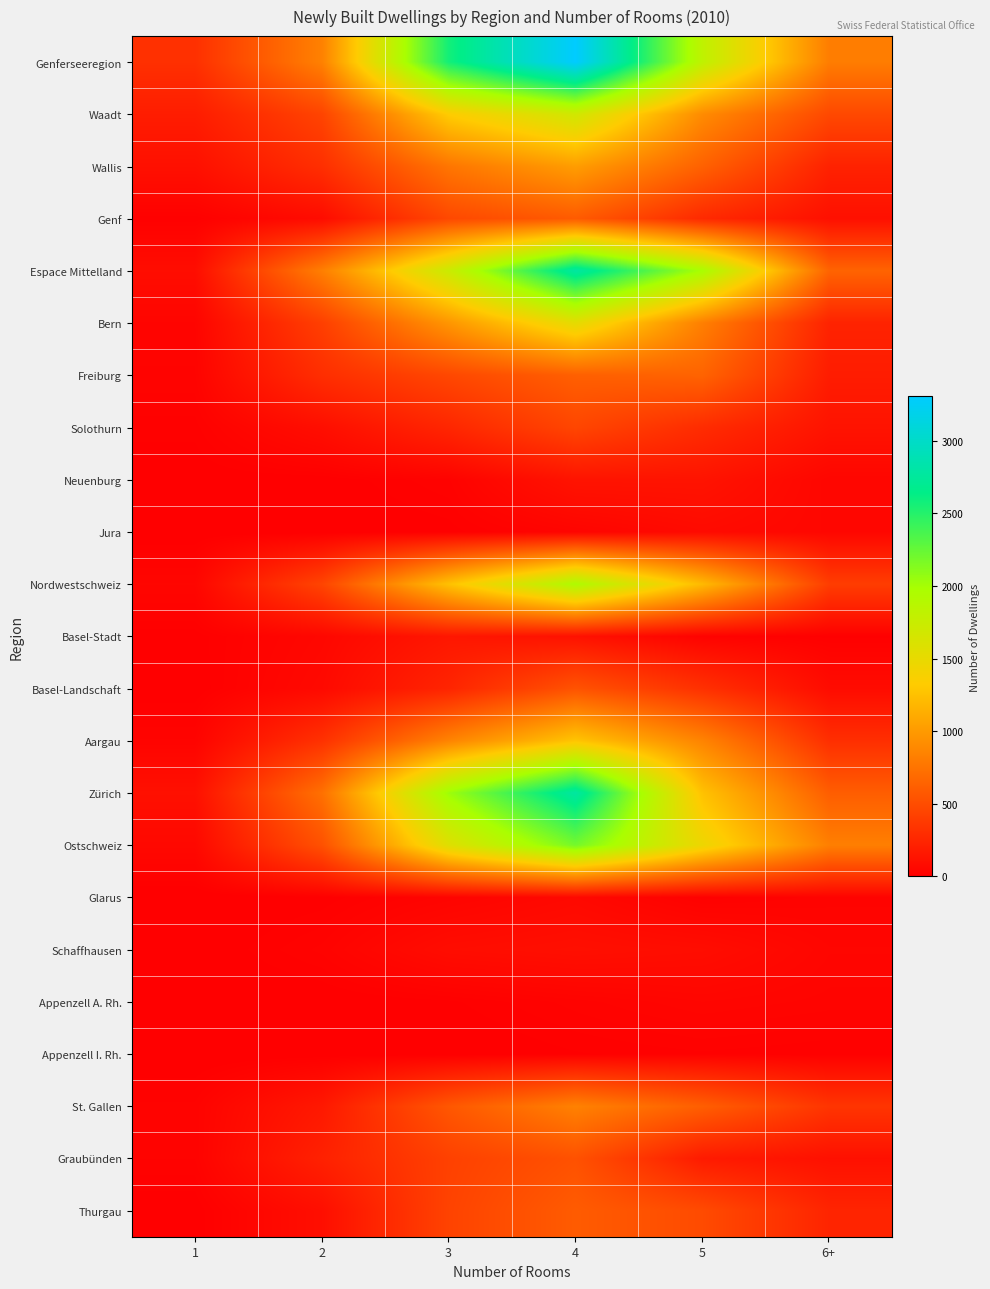

How many distinct data groups are displayed?

23